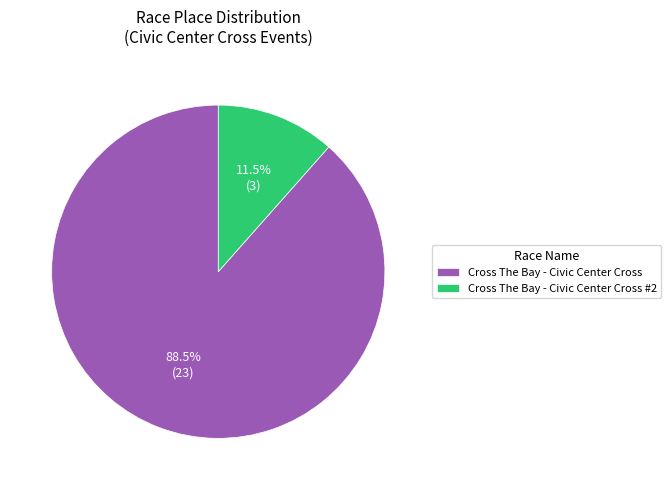

Which has a higher value, Cross The Bay - Civic Center Cross #2 or Cross The Bay - Civic Center Cross?

Cross The Bay - Civic Center Cross